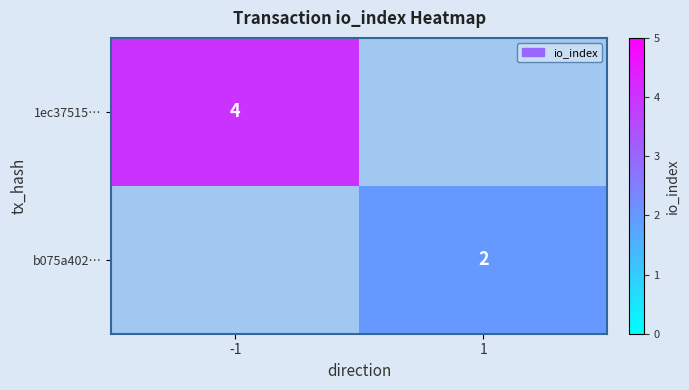

Is the value of b075a402… at 1 greater than the value of 1ec37515… at -1?

No